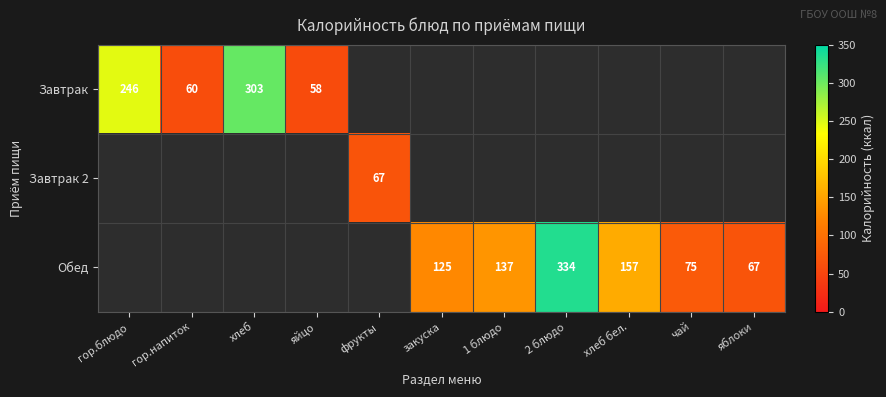

At how many categories does at least one series exceed 88?

6